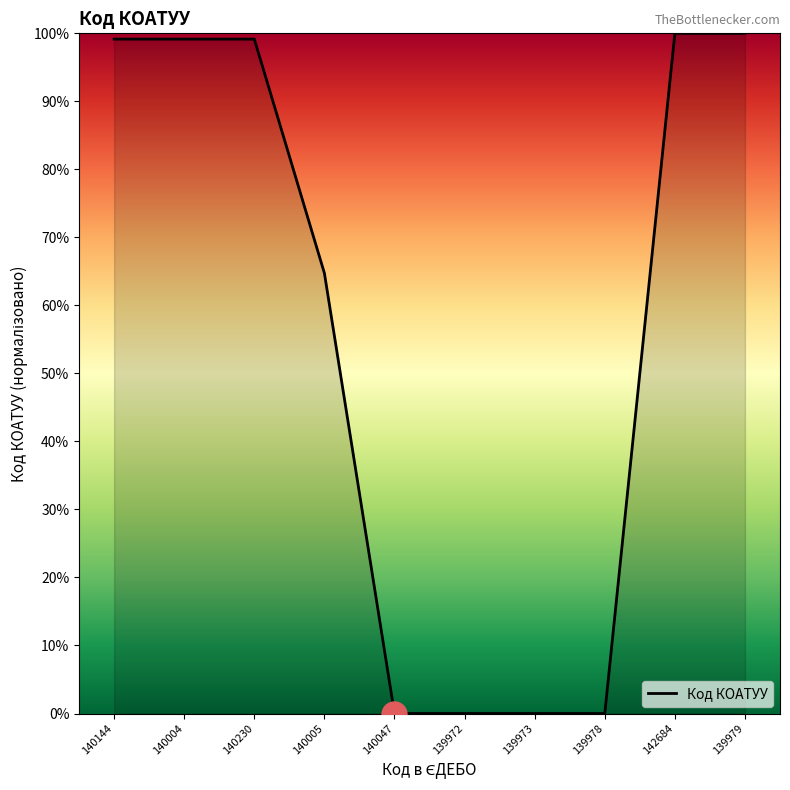

Approximately how many times larger is the value at 140230 compared to 140004?

1.0